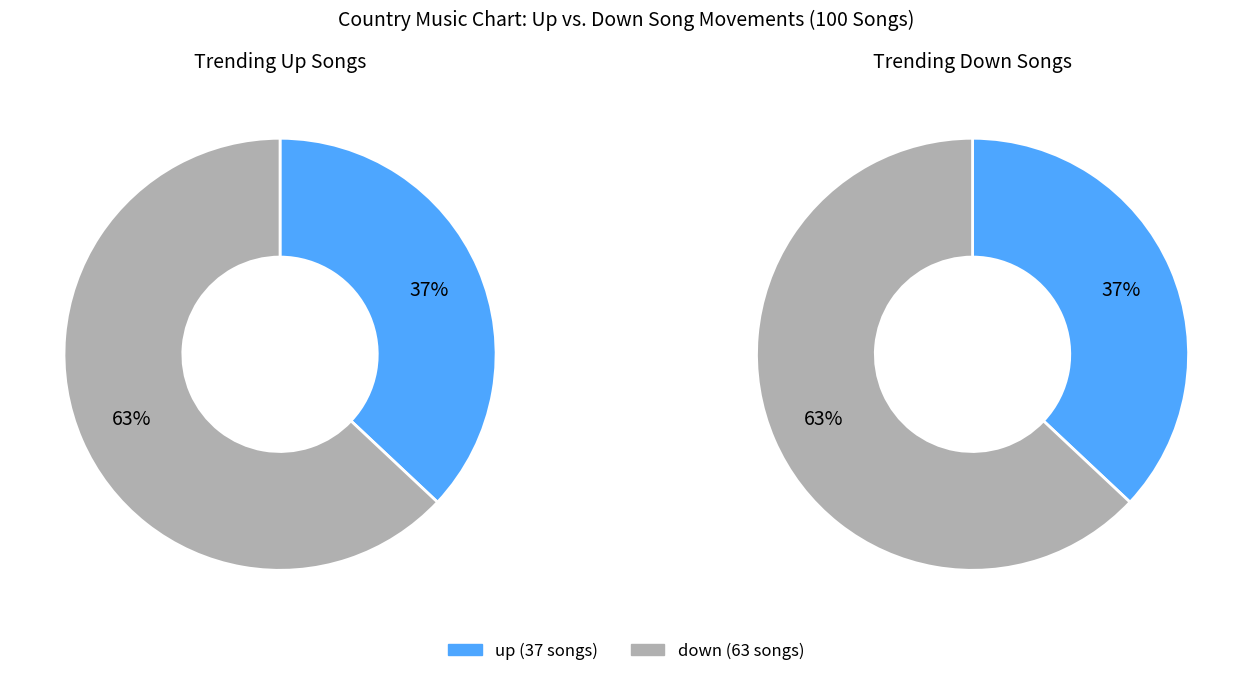

To the nearest percent, what is the average slice percentage?

50%